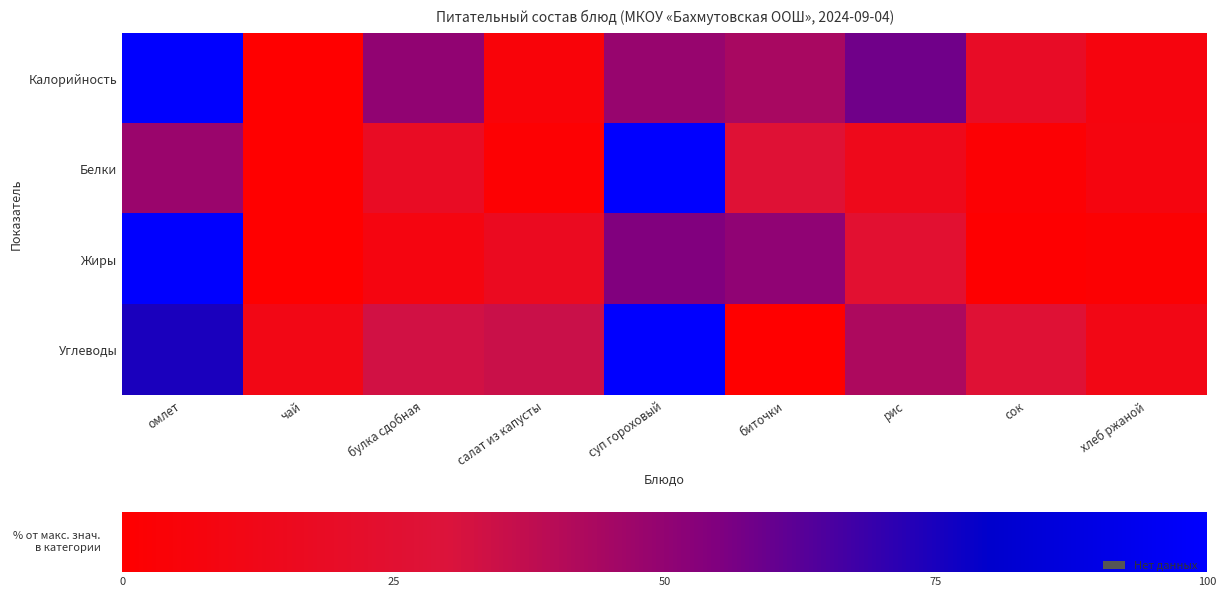

Reading left to right, what are all the values shown in this chart?

омлет: 100.0	0.0	50.0	4.7	48.7	43.9	57.9	19.5	7.7
Белки: 47.9	0.0	18.5	1.7	100.0	26.7	13.8	2.5	7.9
Жиры: 100.0	0.0	8.2	16.8	54.4	50.5	24.7	1.1	2.0
Углеводы: 74.7	10.7	33.0	34.9	100.0	0.0	42.8	26.7	11.2